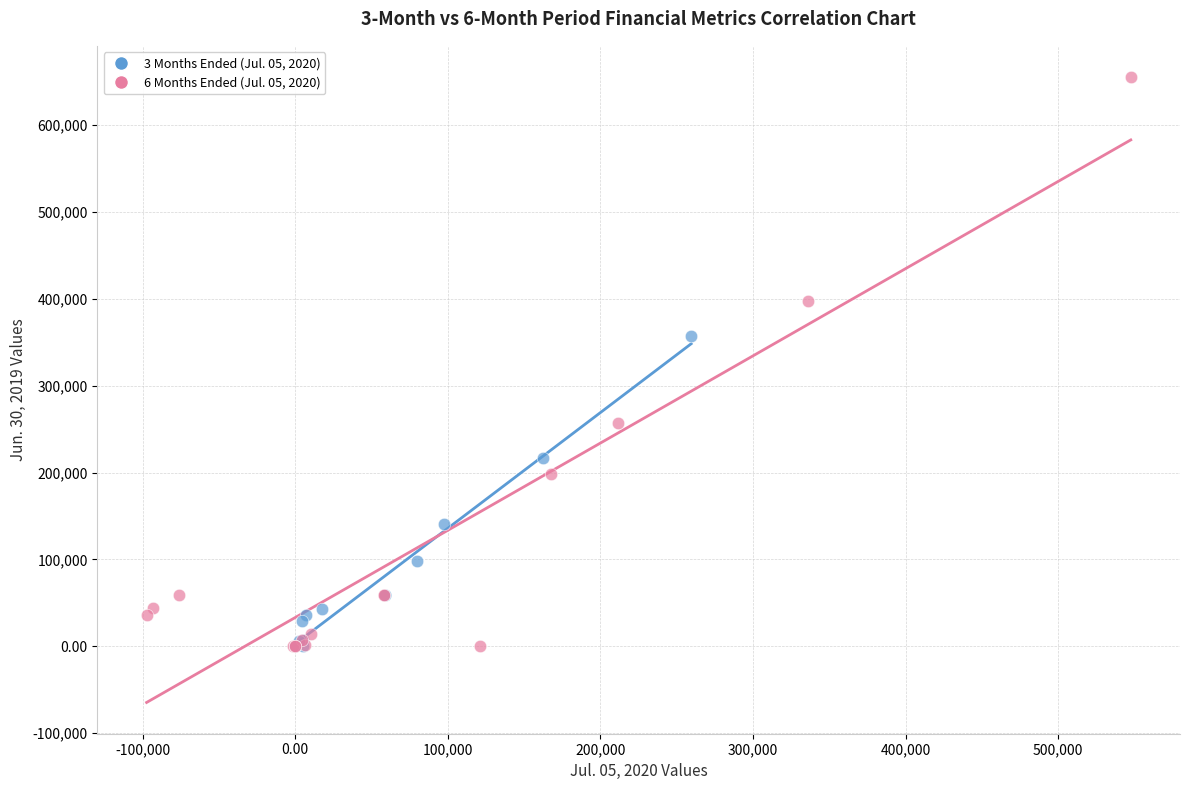

Which series has the widest spread of Y values?

6 Months Ended (Jul. 05, 2020)